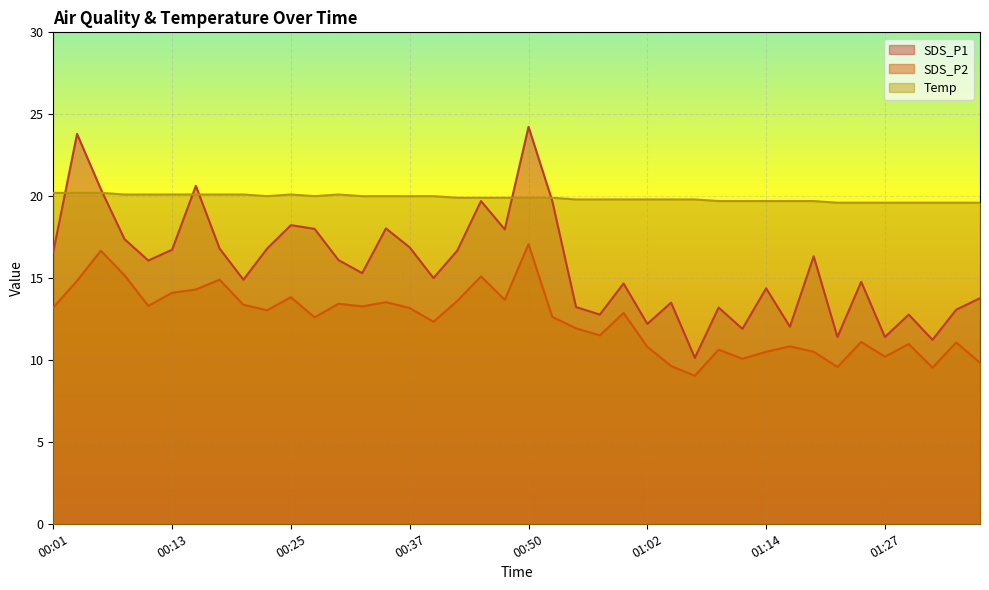

Does the chart display data point markers on the line(s)?

No